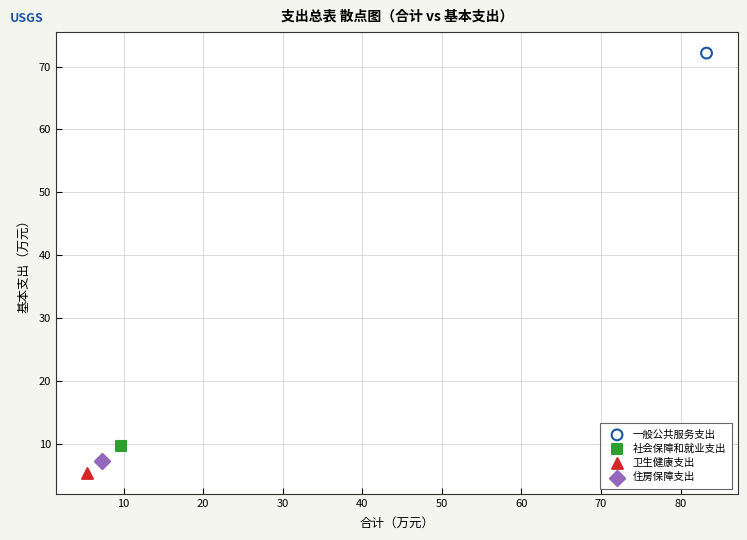

What are all the series names shown in the legend?

一般公共服务支出, 社会保障和就业支出, 卫生健康支出, 住房保障支出